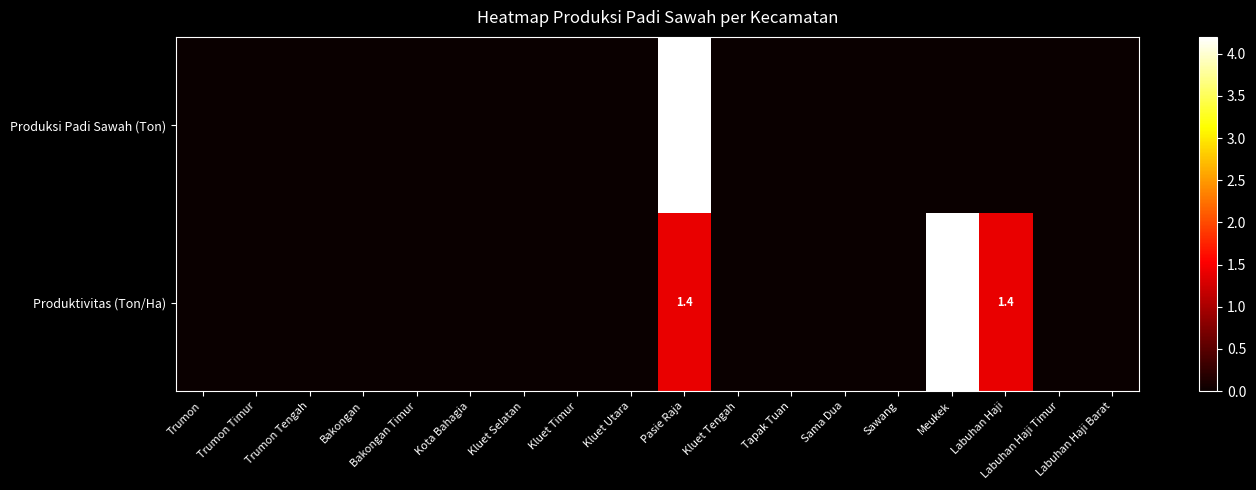

What is the spread (max minus min) of values at Pasie Raja?

2.8